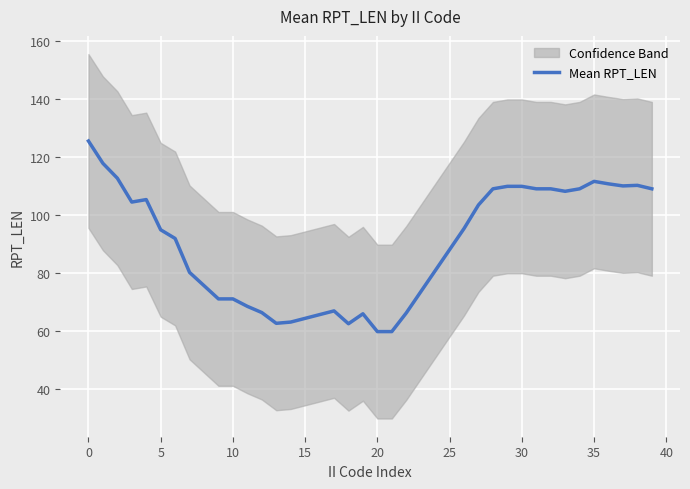

True or false: there are more than 2 points higher than both neighbors.

True